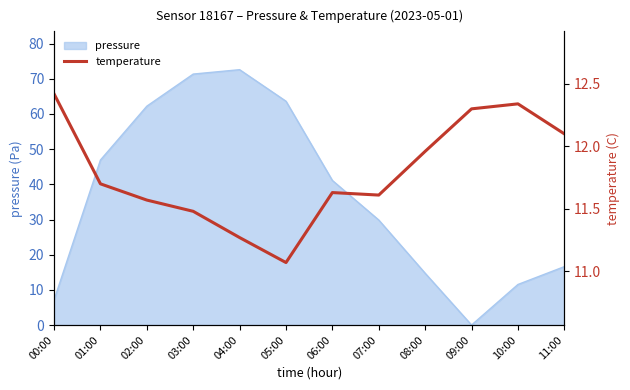

How many points are higher than both their immediate neighbors (excluding endpoints)?

2